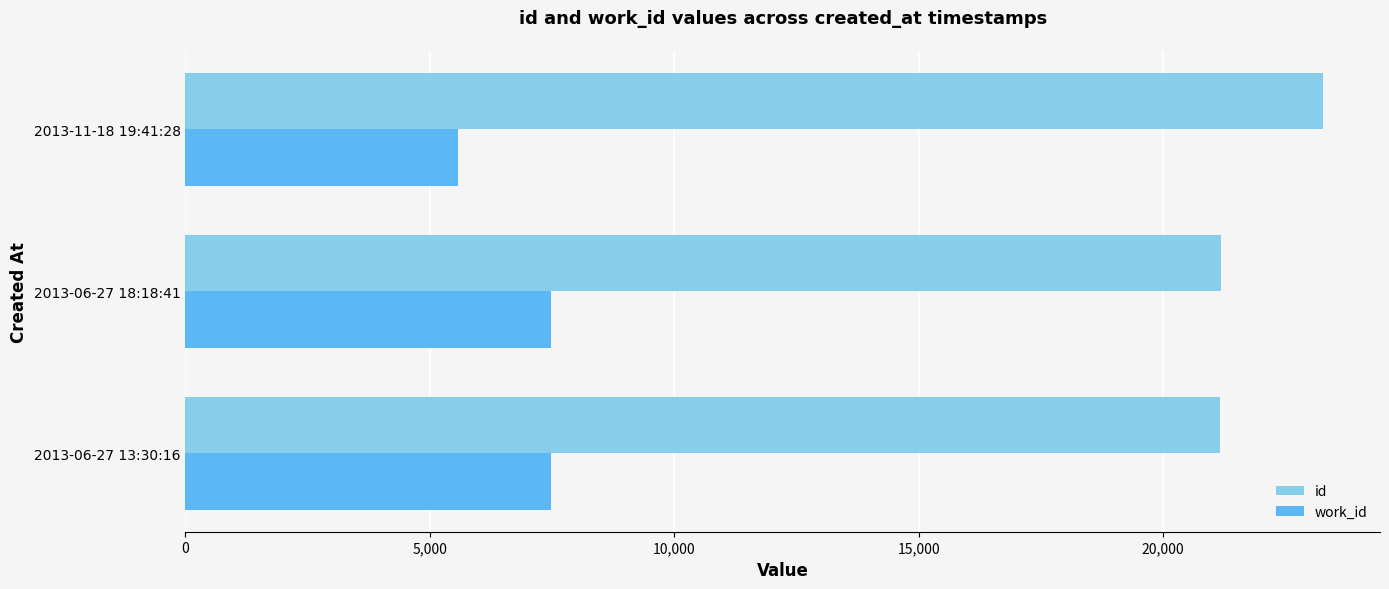

Which series has the largest total across all categories?

id